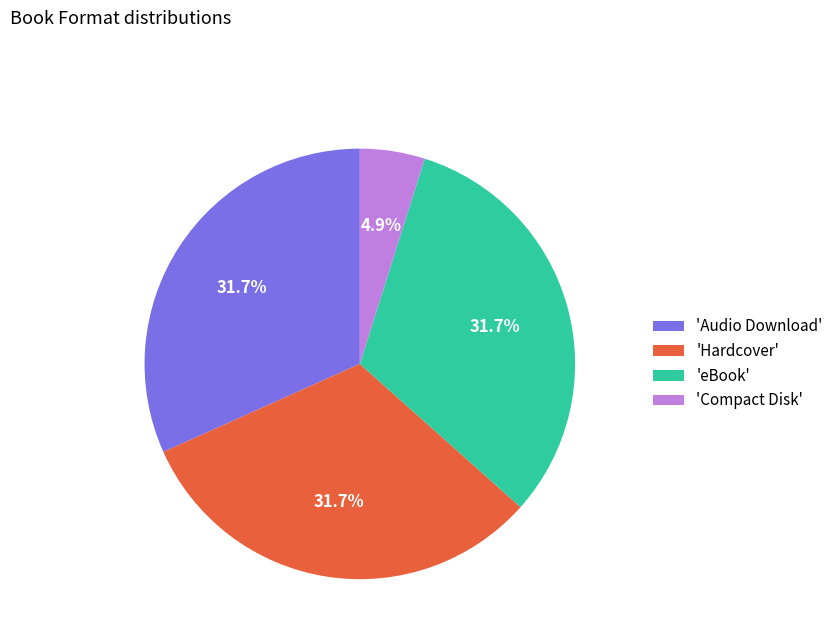

Which category has the smallest portion of the pie?

'Compact Disk'